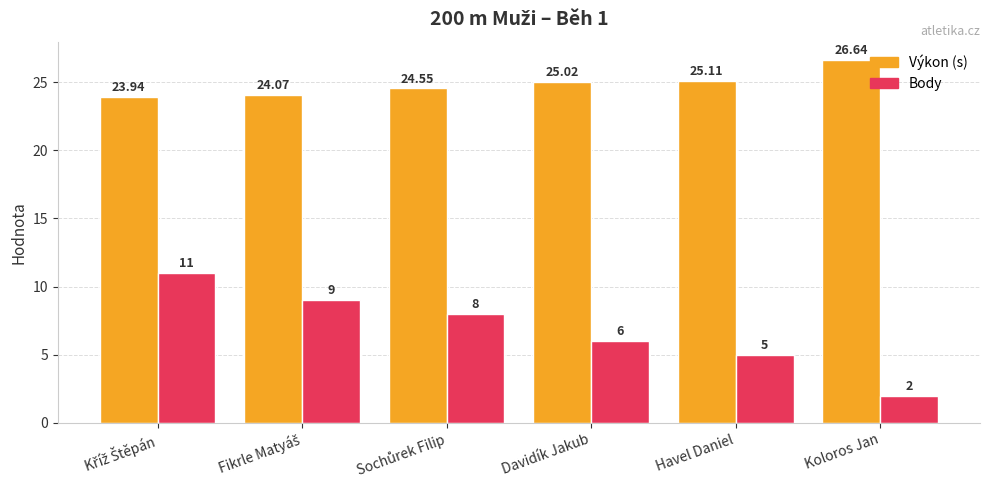

Which series has the largest range (max minus min)?

Body